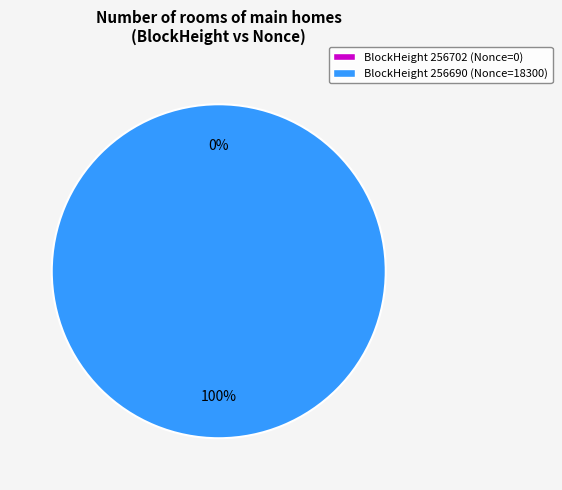

True or false: 256690 accounts for 87% of the total.

False